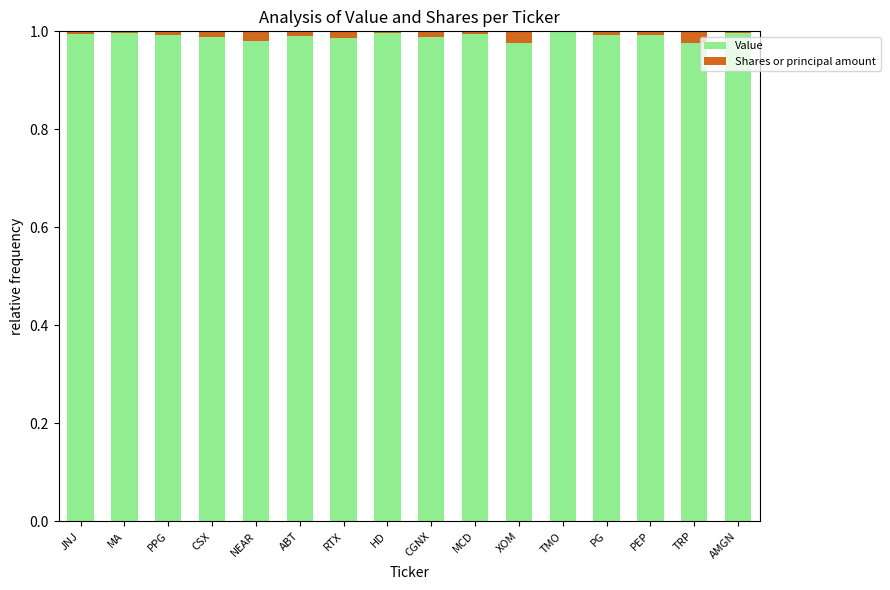

True or false: Value has a value of 0.3 at PPG.

False